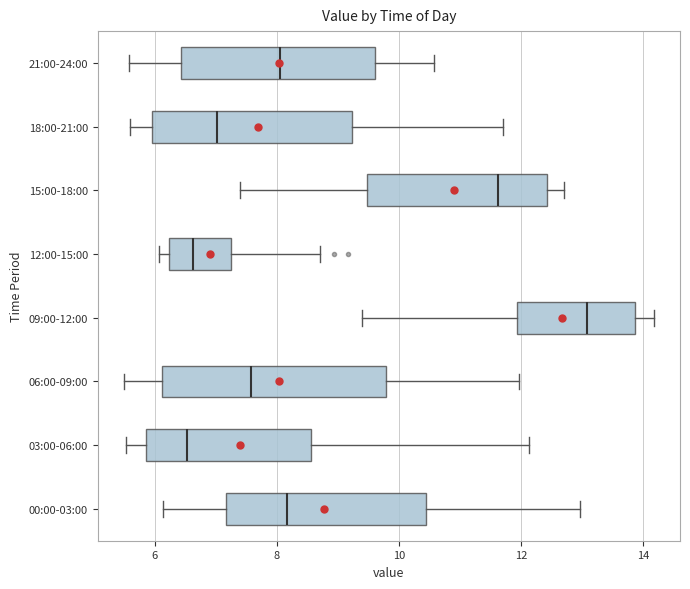

Reading bottom to top, read every box against the x-axis: the position of its median line, the range the box covers, and the ends of its whiskers. The values are not printed on the chart, so give them approximately, as read against the axis.

00:00-03:00: median 8.2, box 7.2 to 10.4, whiskers 6.2 to 13.0
03:00-06:00: median 6.6, box 5.8 to 8.6, whiskers 5.6 to 12.2
06:00-09:00: median 7.6, box 6.2 to 9.8, whiskers 5.6 to 12.0
09:00-12:00: median 13.0, box 12.0 to 13.8, whiskers 9.4 to 14.2
12:00-15:00: median 6.6, box 6.2 to 7.2, whiskers 6.0 to 8.8
15:00-18:00: median 11.6, box 9.4 to 12.4, whiskers 7.4 to 12.8
18:00-21:00: median 7.0, box 6.0 to 9.2, whiskers 5.6 to 11.8
21:00-24:00: median 8.0, box 6.4 to 9.6, whiskers 5.6 to 10.6